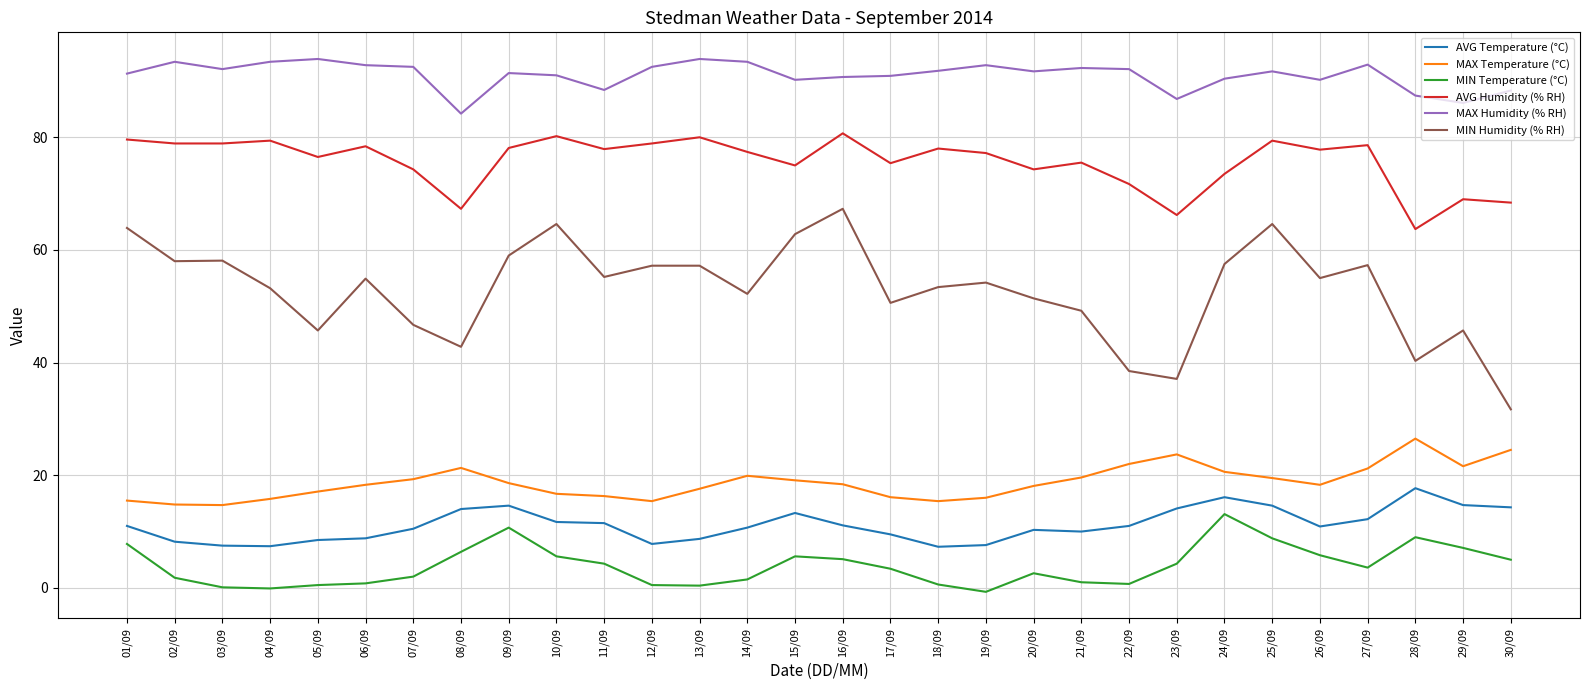

In AVG Temperature (°C), how many points are lower than both neighbors (excluding endpoints)?

5